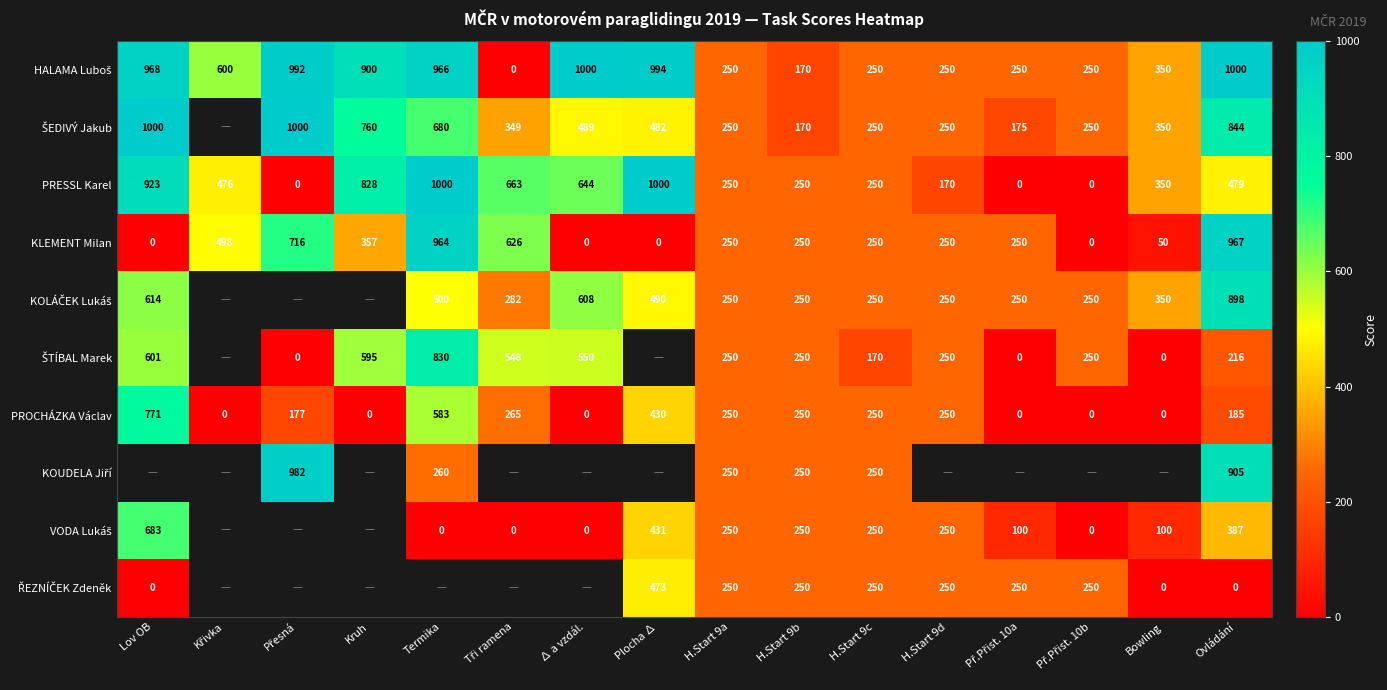

True or false: PRESSL Karel has a value of 250 at H.Start 9c.

True